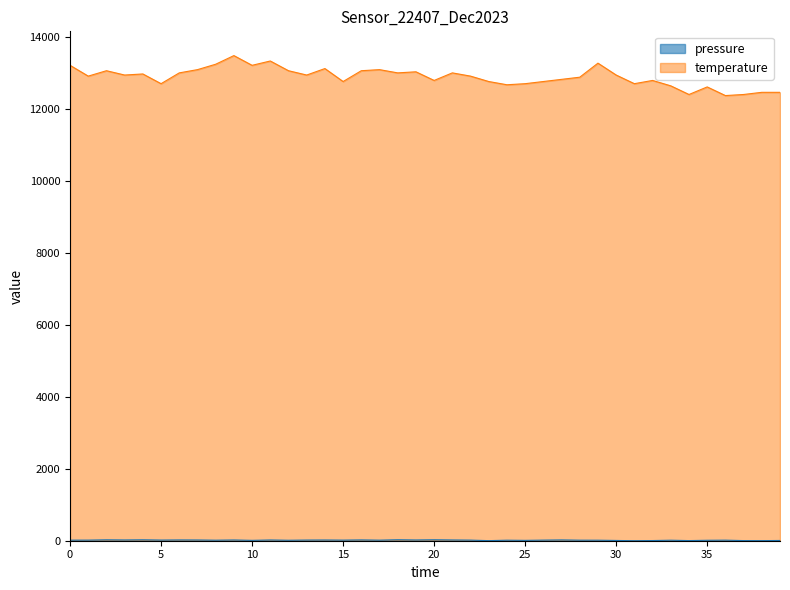

What is the approximate value of pressure at 2023-12-07T00:40:01?

21.9